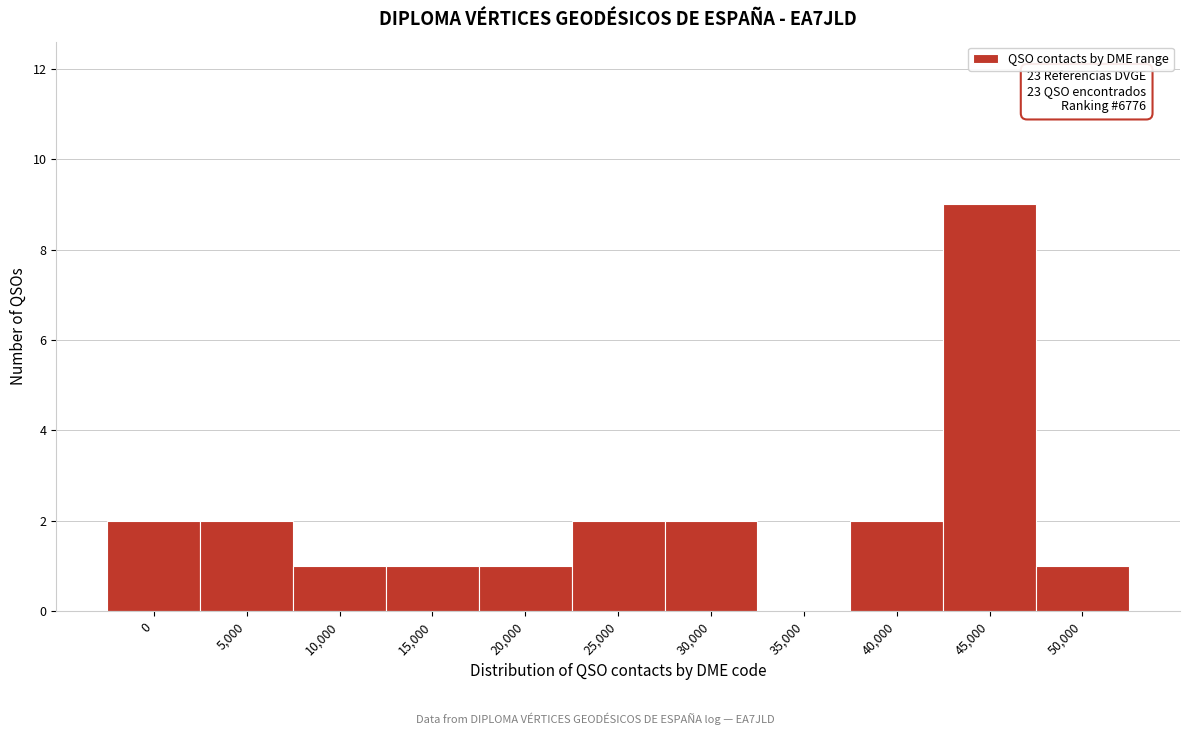

Reading left to right, transcribe all the data shown in this chart.

0=2	5,000=2	10,000=1	15,000=1	20,000=1	25,000=2	30,000=2	35,000=0	40,000=2	45,000=9	50,000=1